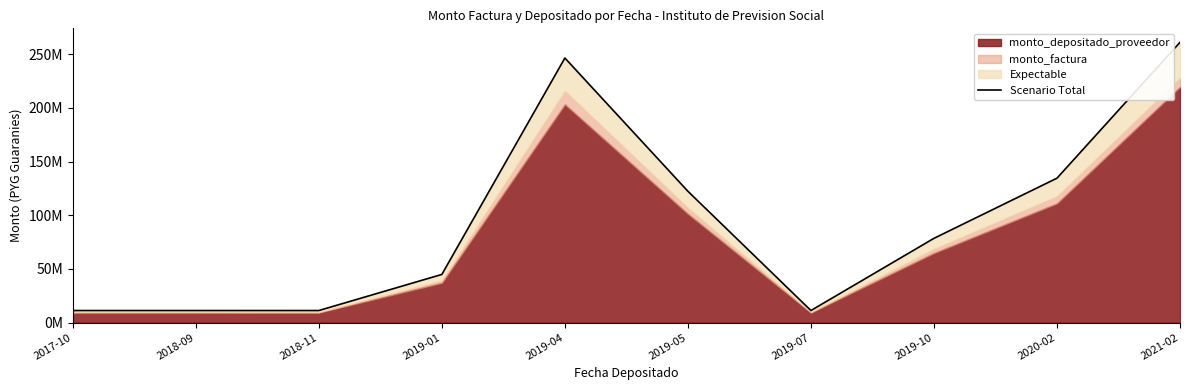

What is the difference between the second highest and minimum values?

235201405.4